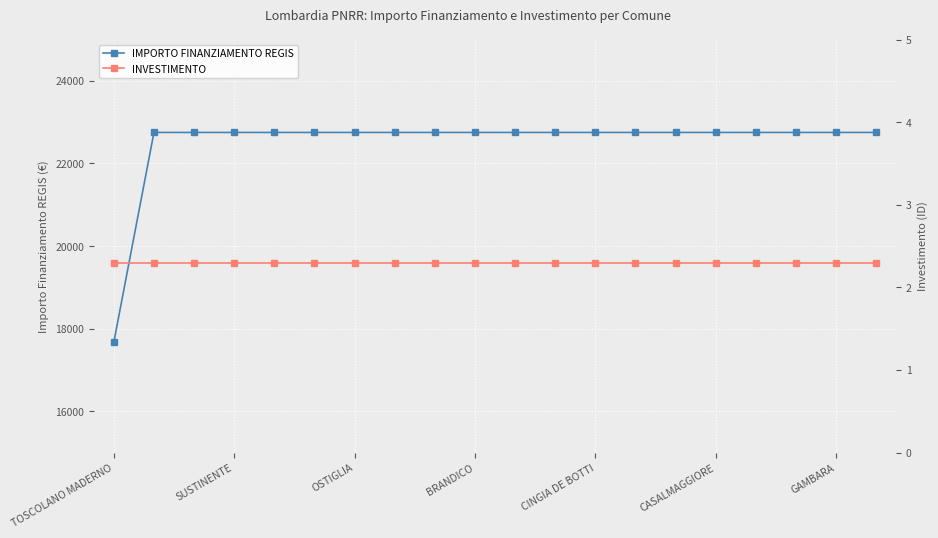

What is the total value across all series at 11?

22752.3